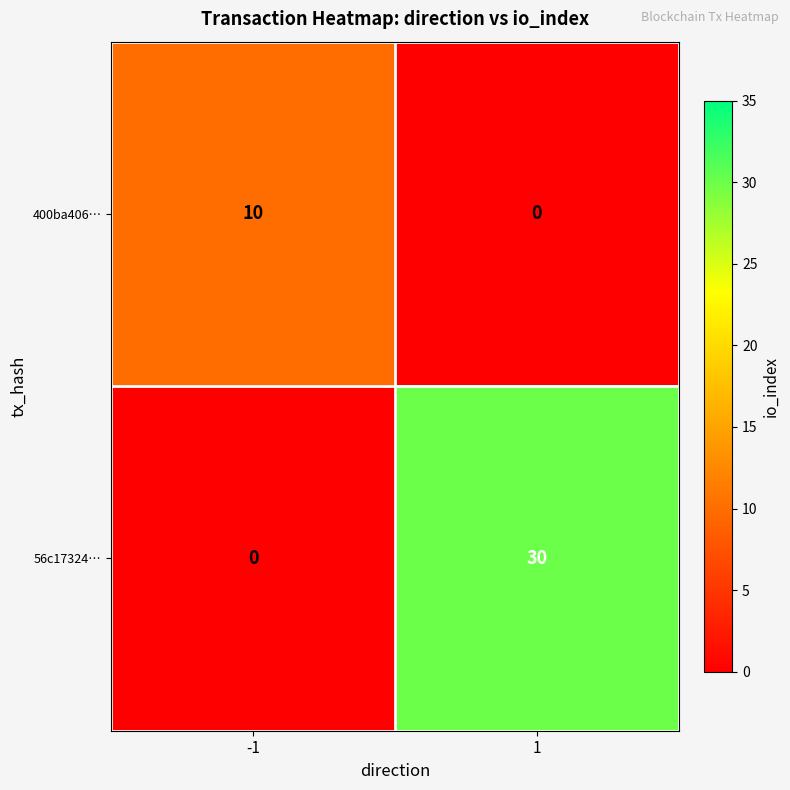

What is the average value of the 400ba406… series?

5